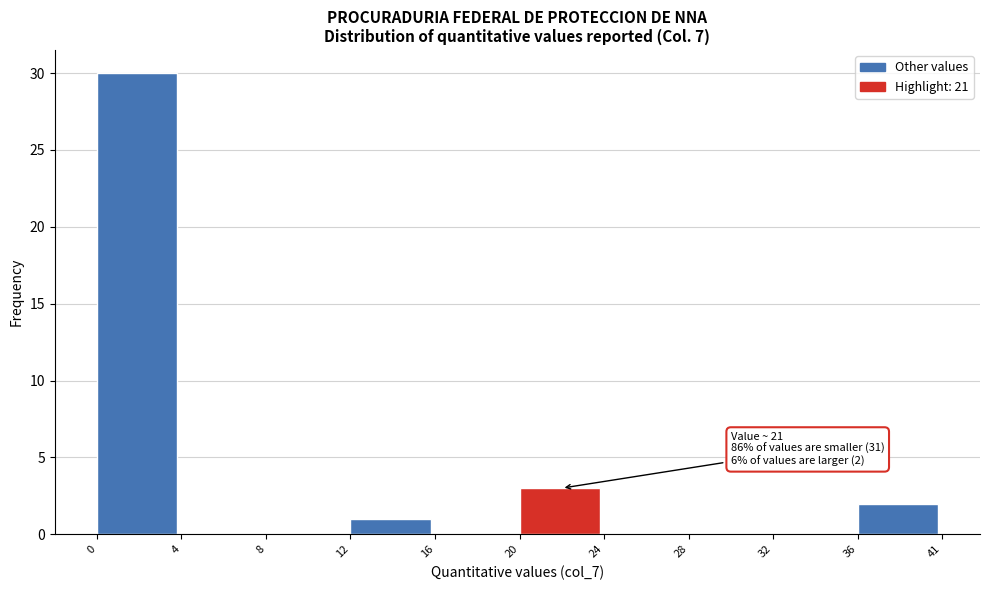

Reading right to left, what are all the values shown in this chart?

36=2	32=0	28=0	24=0	20=3	16=0	12=1	8=0	4=0	0=30